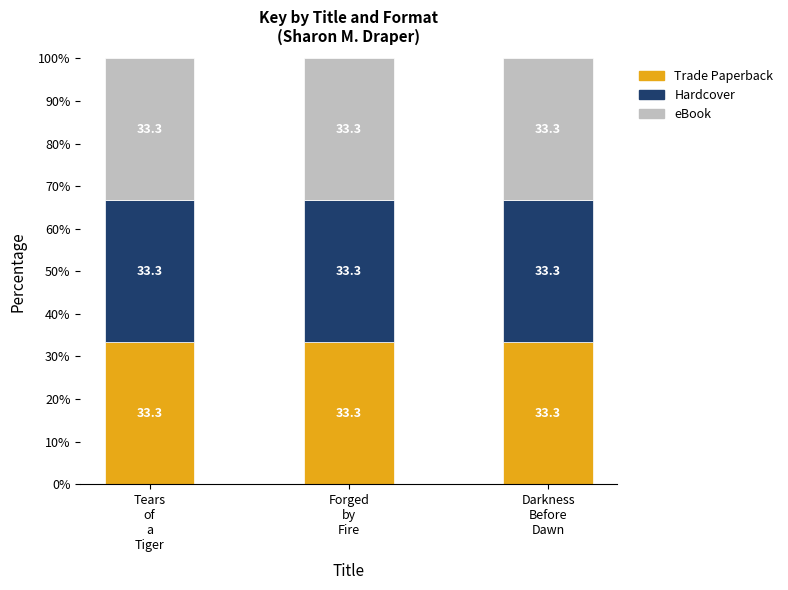

What position from the left is Forged by Fire?

2